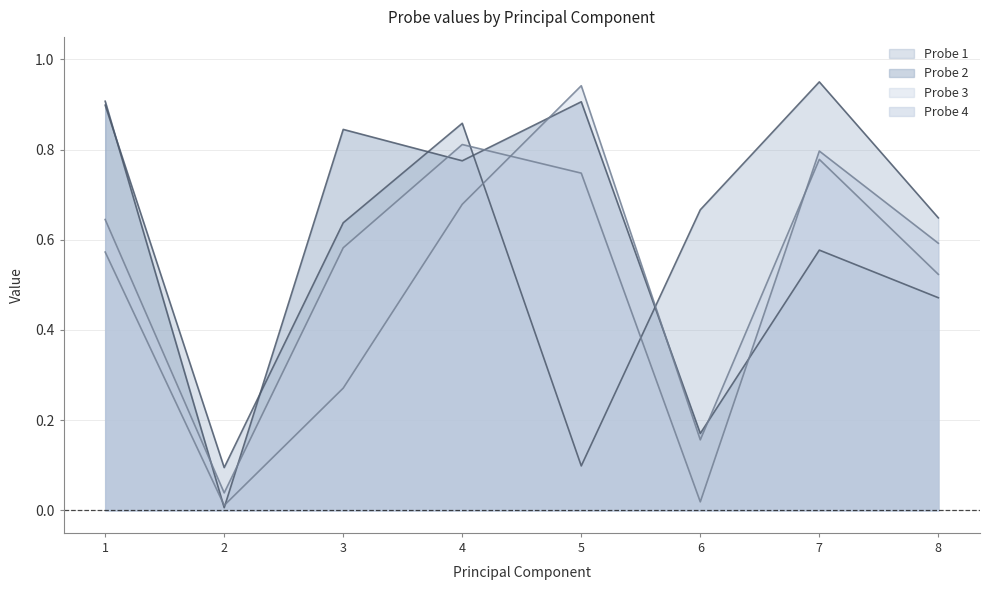

After their last crossing, which series has the higher values: Probe 4 or Probe 1?

Probe 1